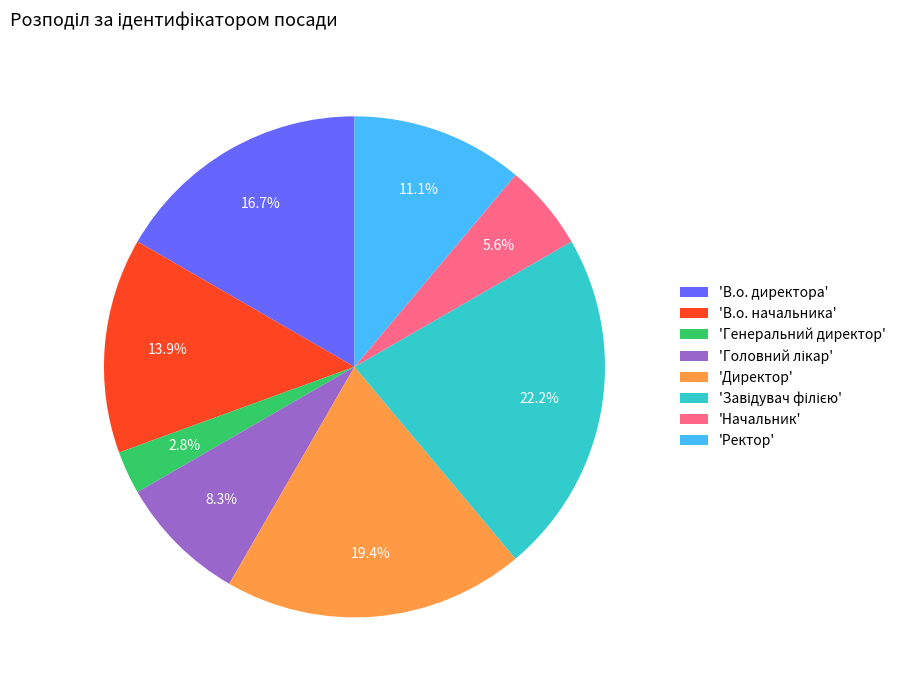

Is there any slice that represents more than half of the pie?

No